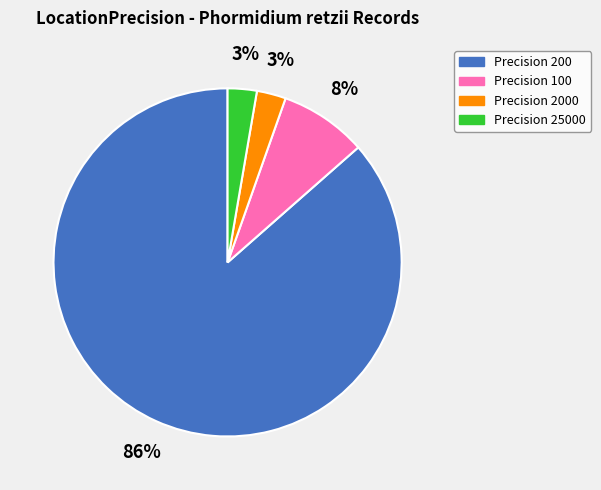

To the nearest percent, what portion does Precision 100 represent?

8%